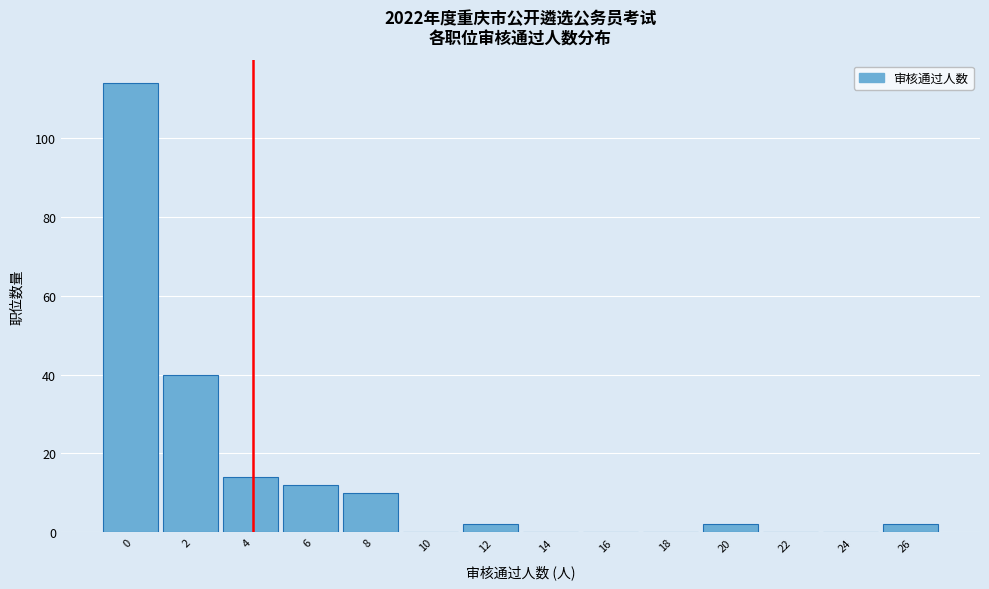

Reading left to right, list all the values displayed in this chart.

0=114	2=40	4=14	6=12	8=10	10=0	12=2	14=0	16=0	18=0	20=2	22=0	24=0	26=2